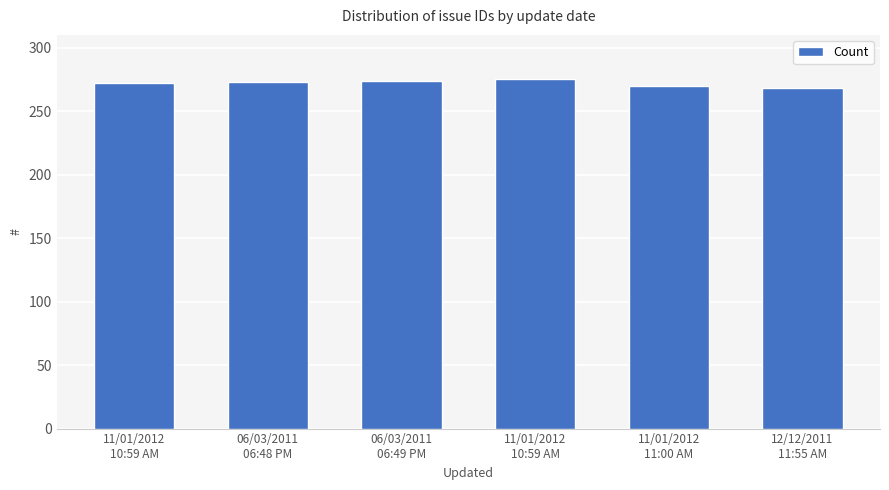

Between 11/01/2012
10:59 AM and 11/01/2012
10:59 AM, which is larger?

11/01/2012
10:59 AM